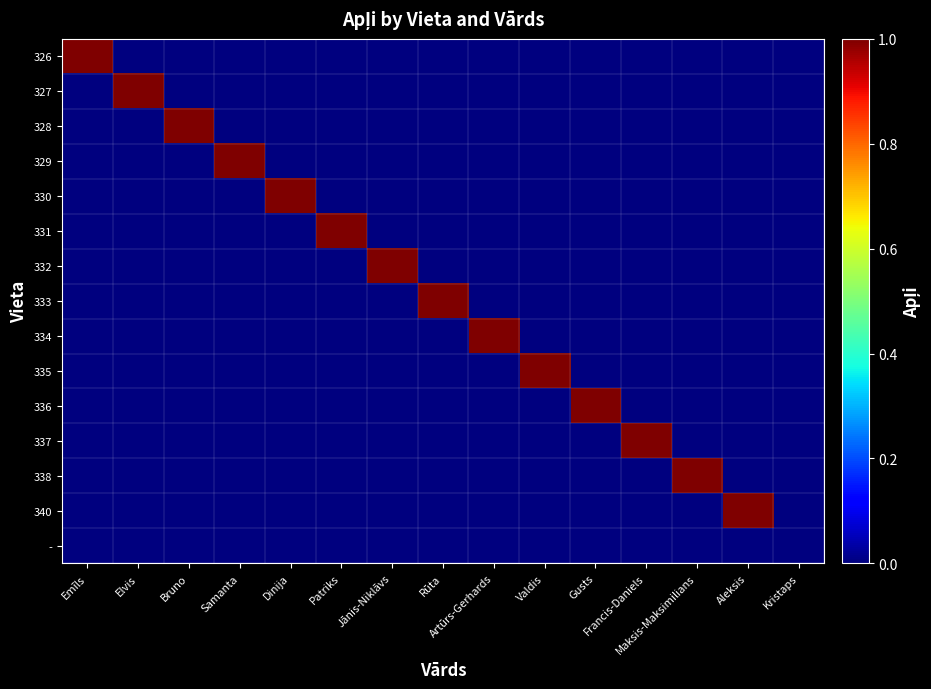

How many series are shown in this chart?

15